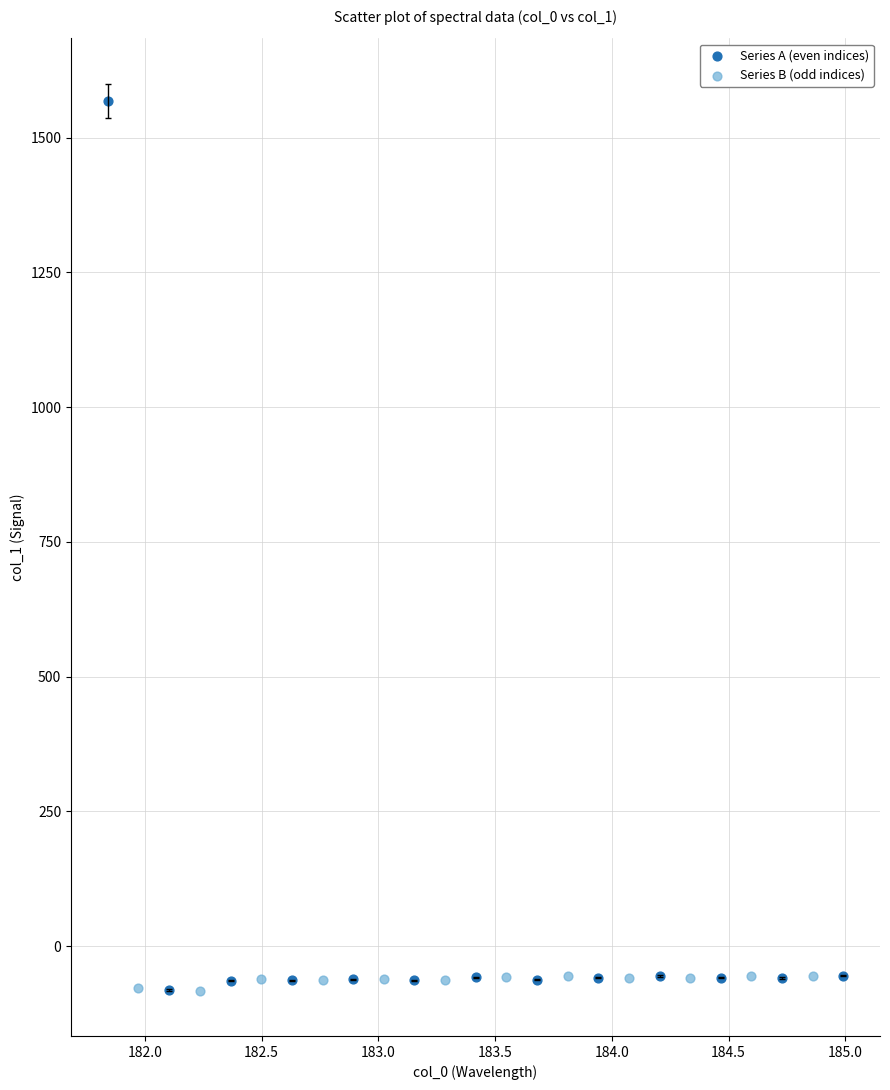

Which series reaches the maximum Y coordinate?

Series A (even indices)